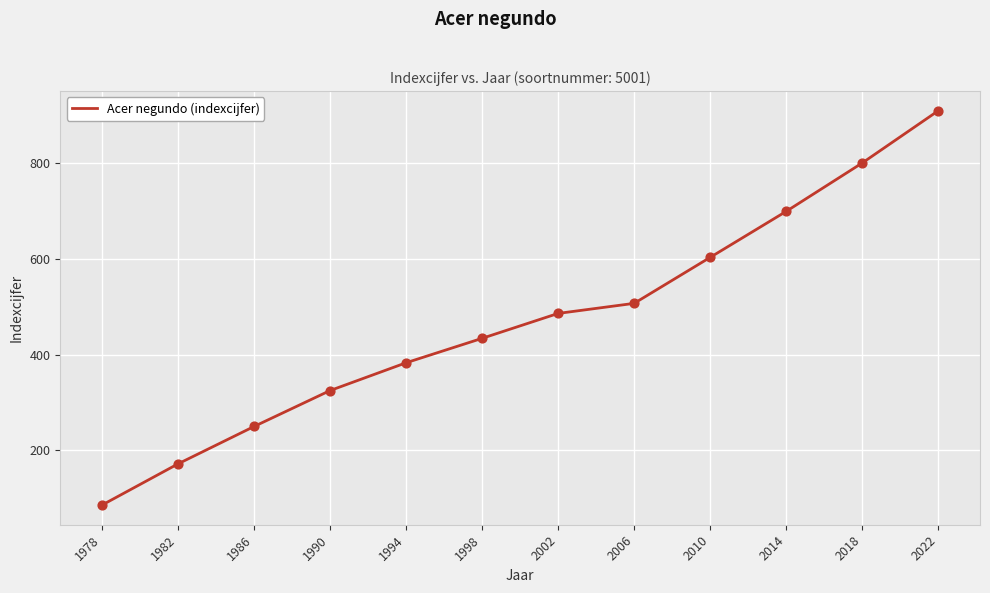

Which has a higher value, 1998 or 2022?

2022